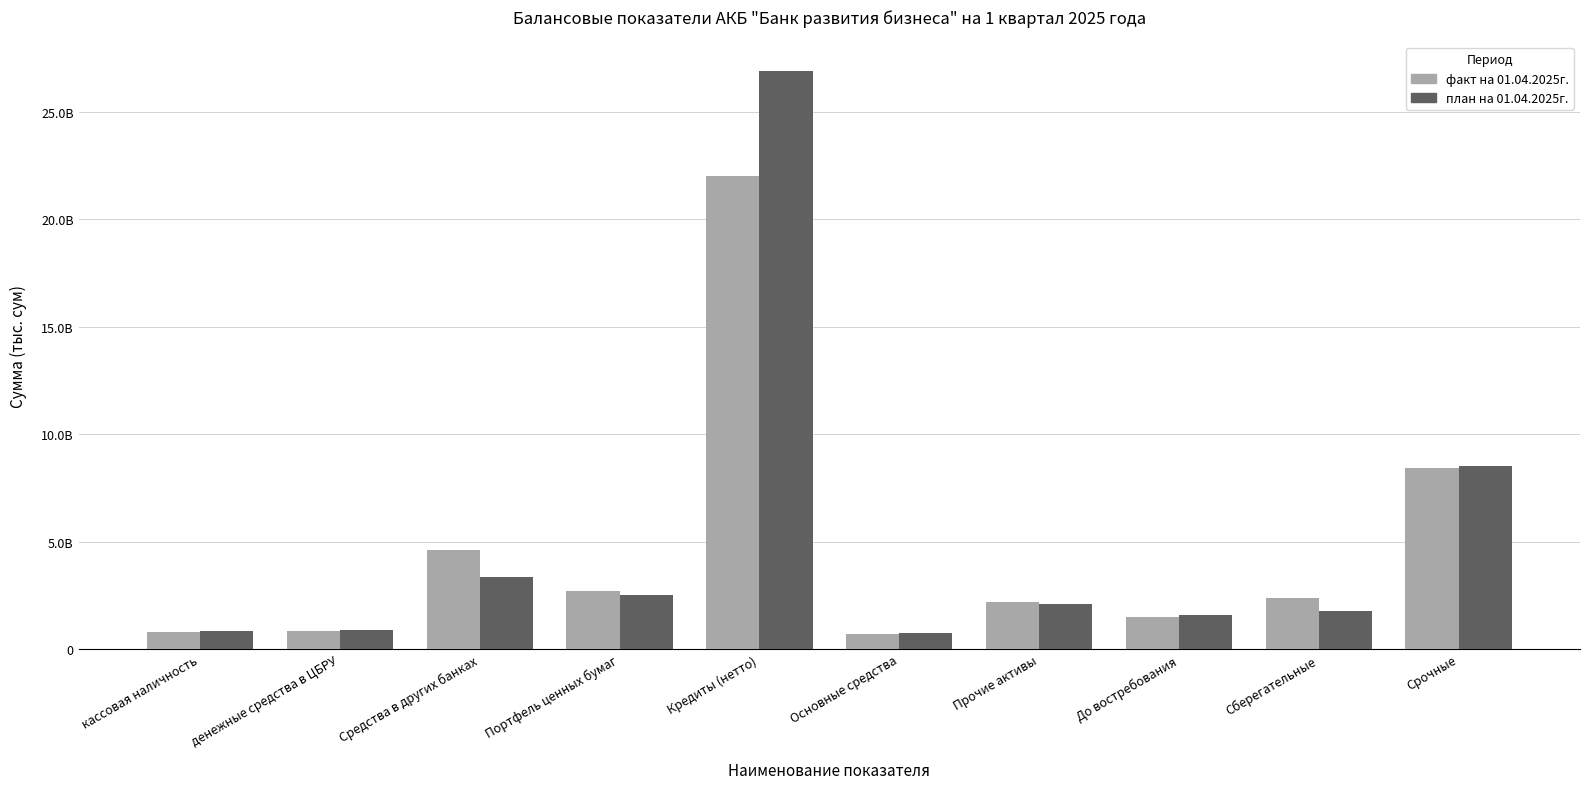

What are all the series names shown in the legend?

факт на 01.04.2025г., план на 01.04.2025г.